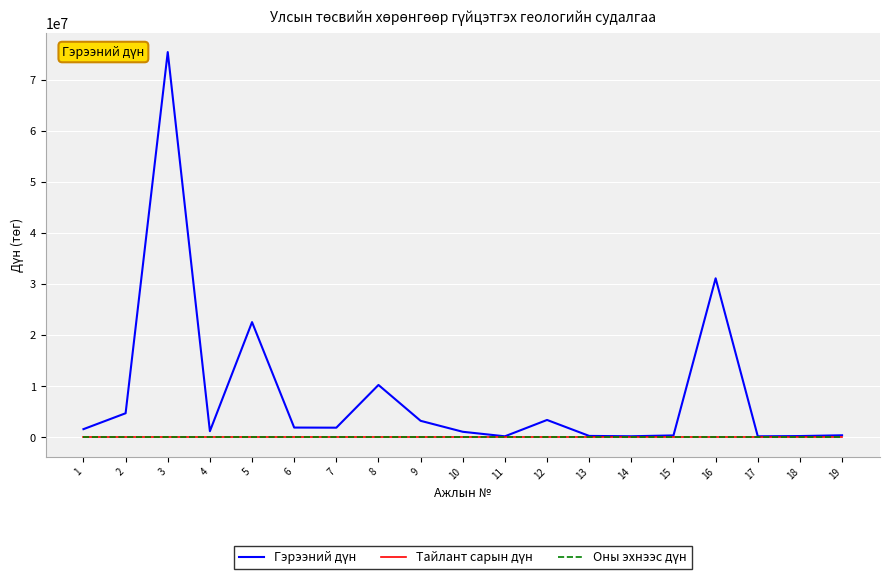

Which series has the largest total across all categories?

Гэрээний дүн